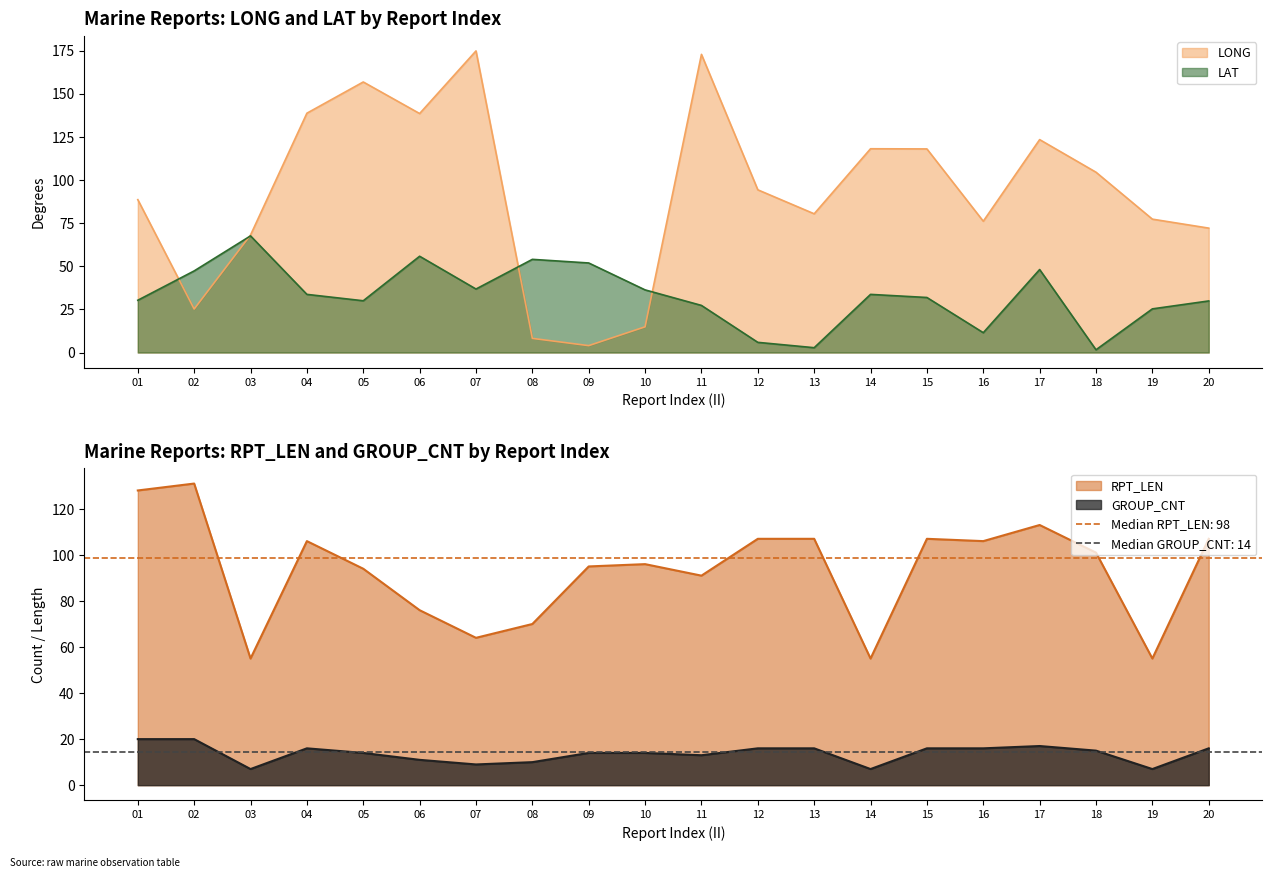

Rank the series by their maximum value, from lowest to highest.

GROUP_CNT, LAT, RPT_LEN, LONG